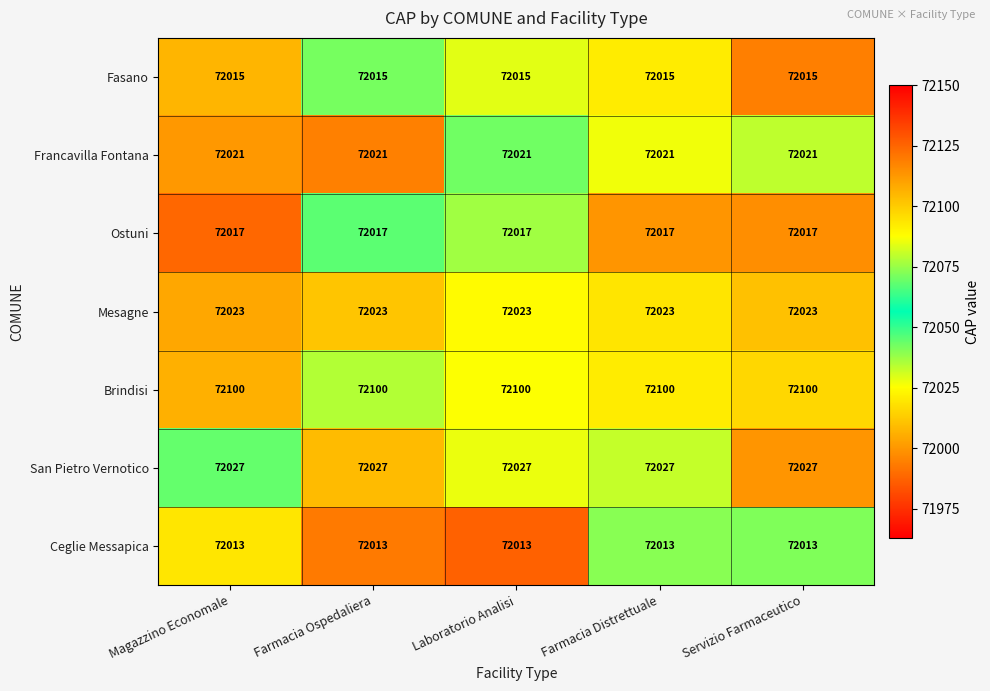

Read the Francavilla Fontana value at Farmacia Distrettuale.

72021